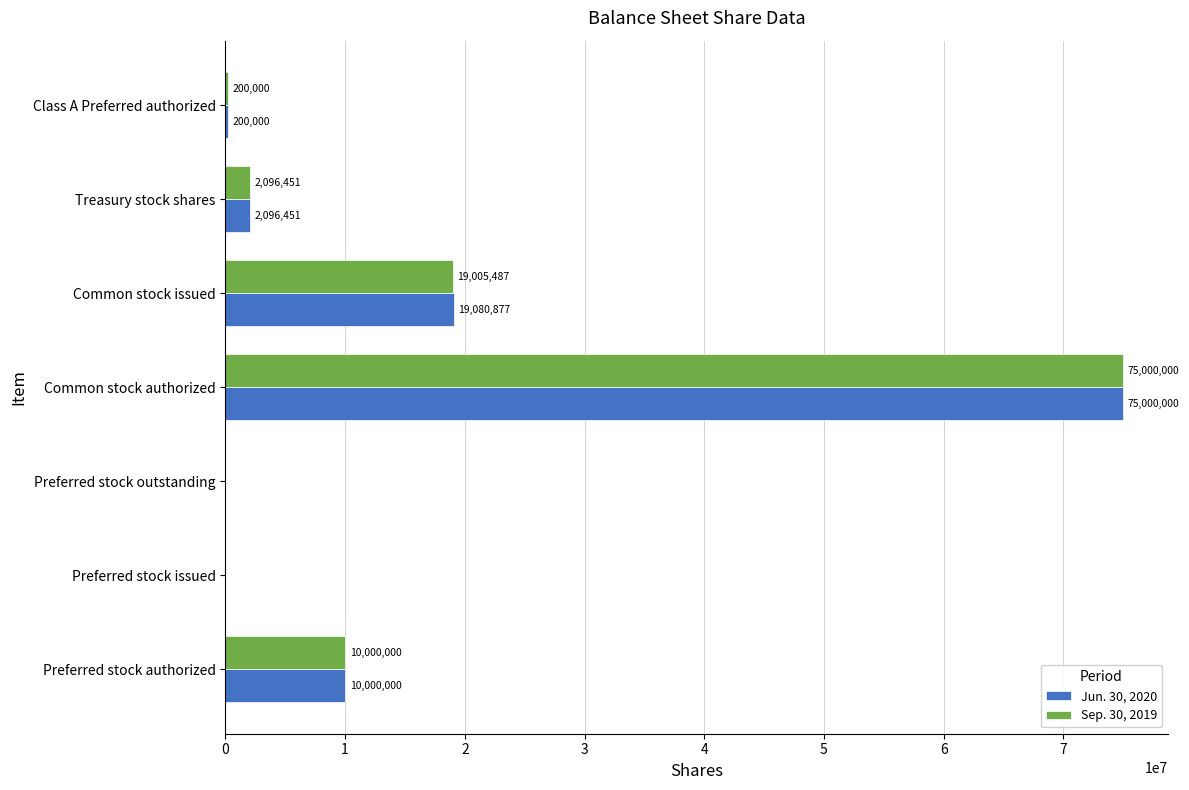

How many positive values does the Jun. 30, 2020 series have?

5